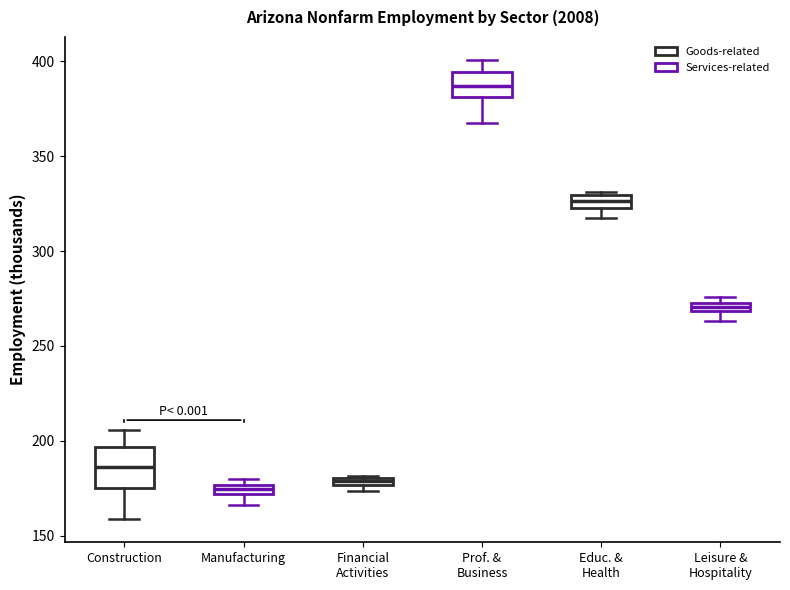

Where does the lower whisker of the box for Manufacturing end on the y-axis? The values are not printed on the chart, so give them approximately, as read against the axis.

165